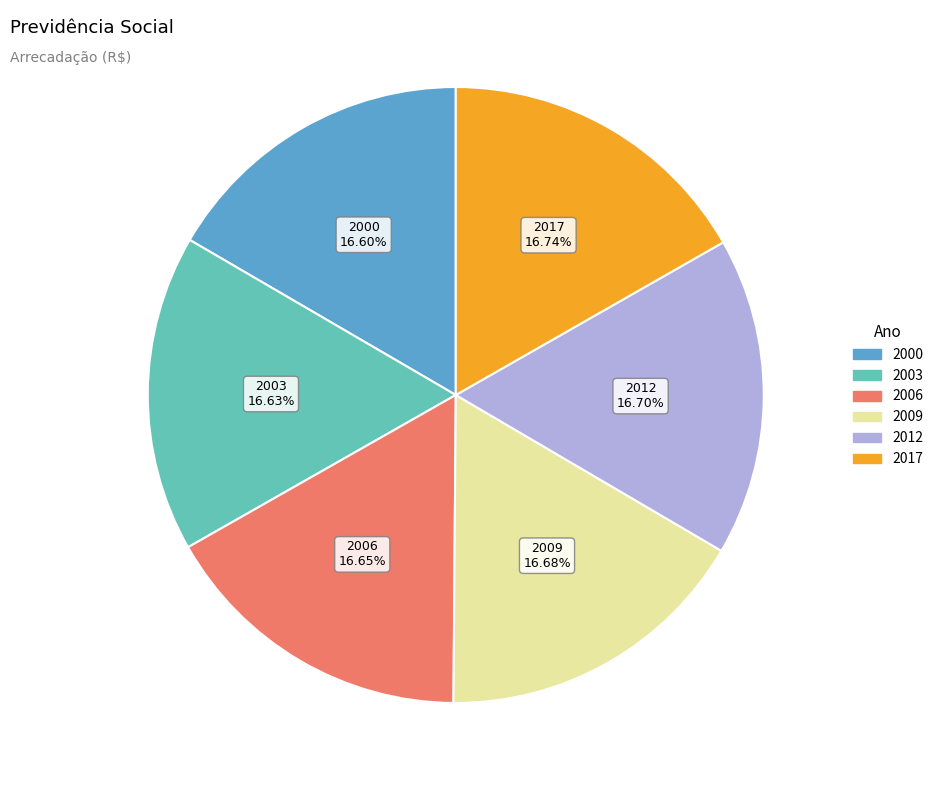

Is the sum of 2009 and 2006 greater than half?

No